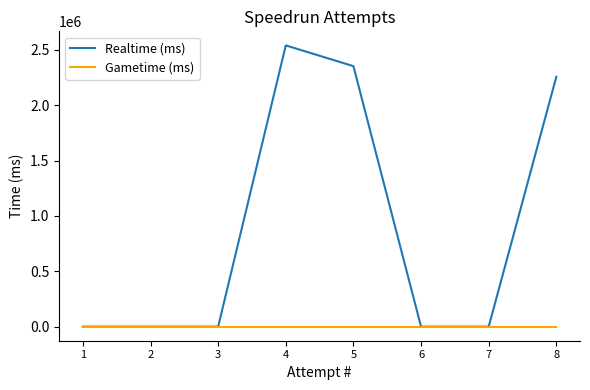

True or false: Realtime (ms) and Gametime (ms) intersect in this chart.

False